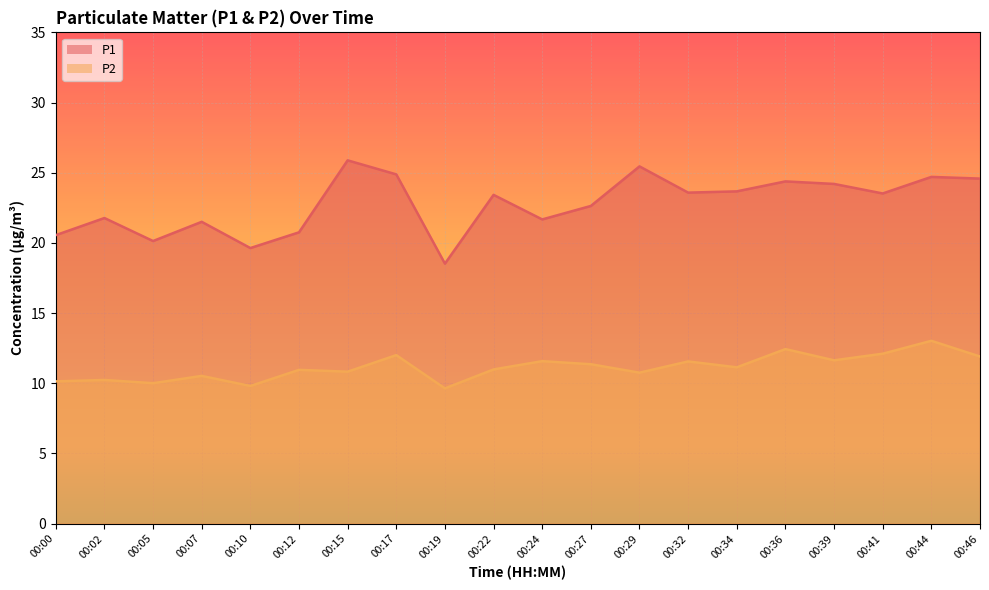

How many categories are shown in the chart?

20